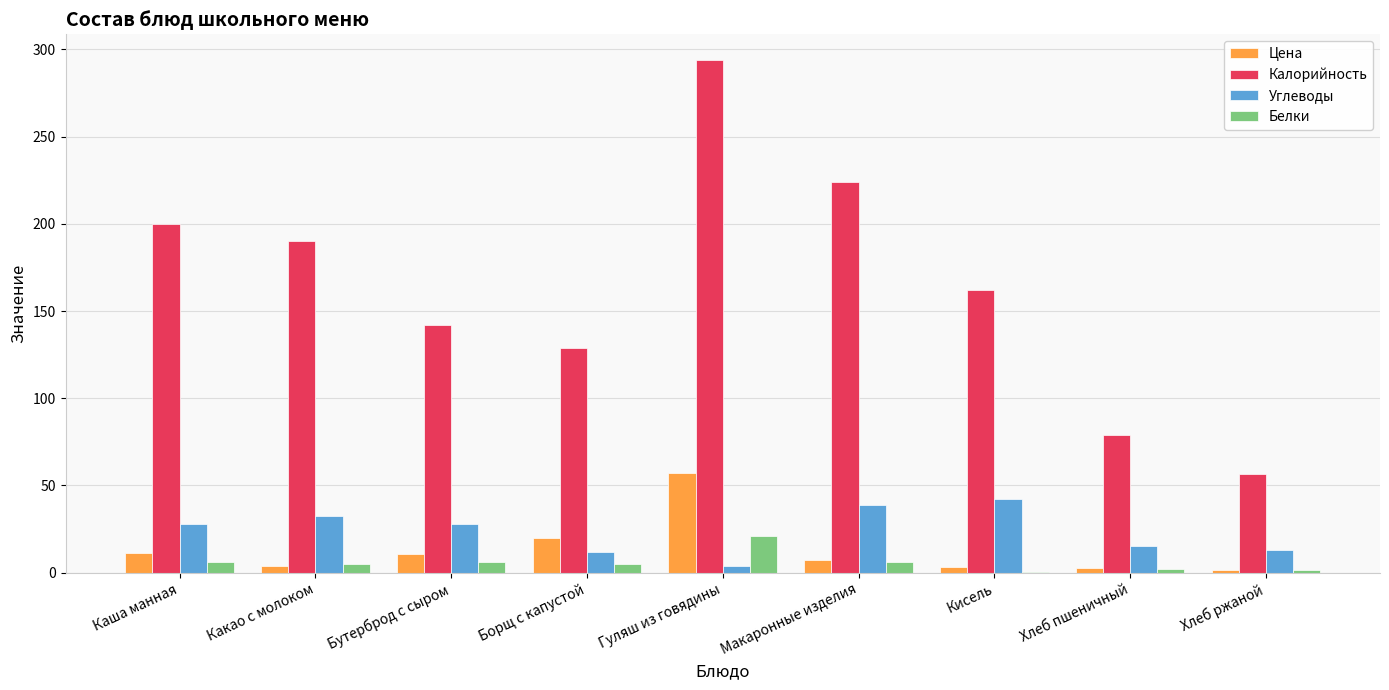

Is the value of Углеводы at Макаронные изделия greater than the value of Цена at Борщ с капустой?

Yes